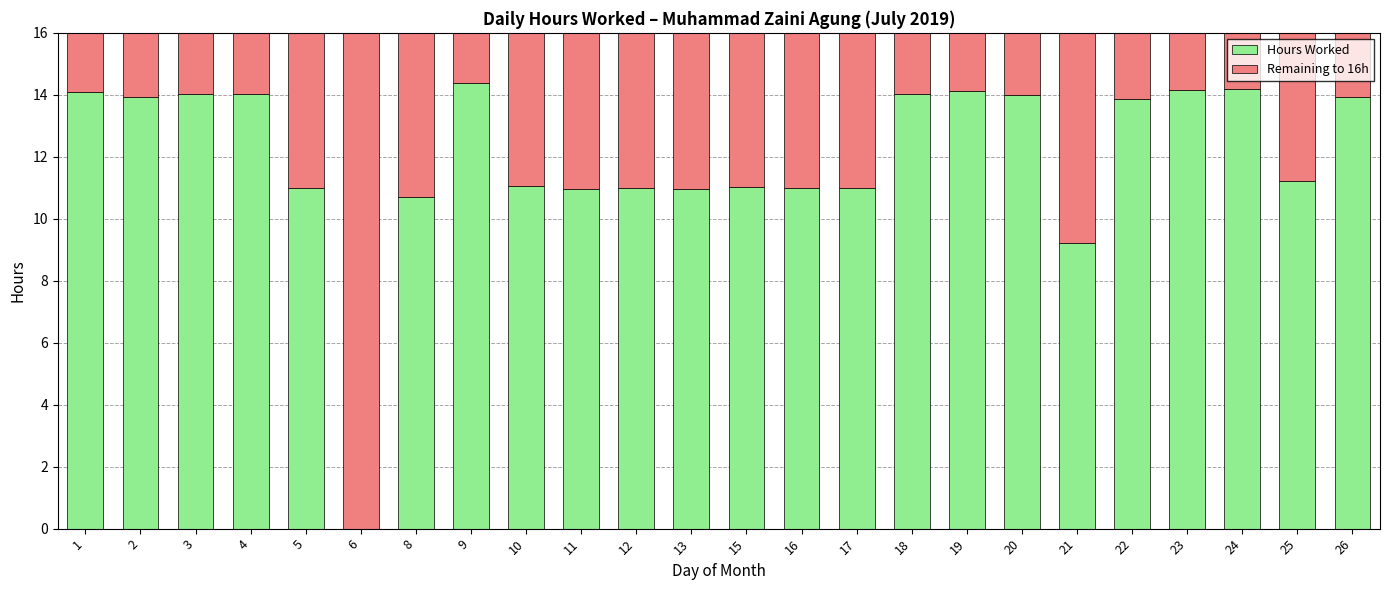

Is it true that Hours Worked equals 4.3 at 11?

False